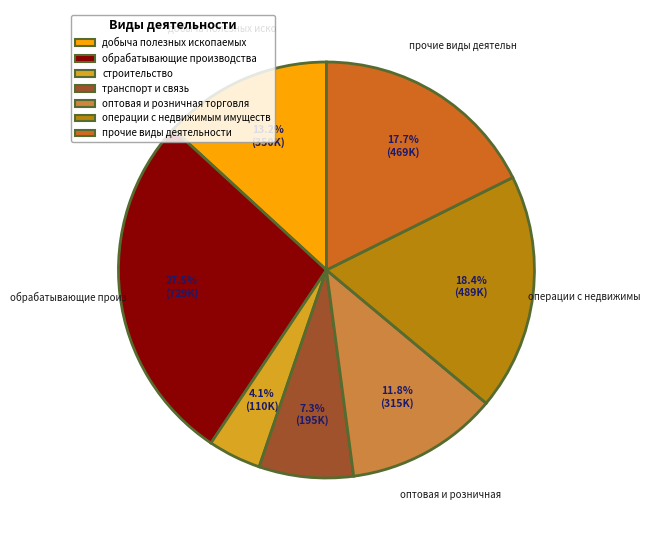

Does any single category account for the majority?

No